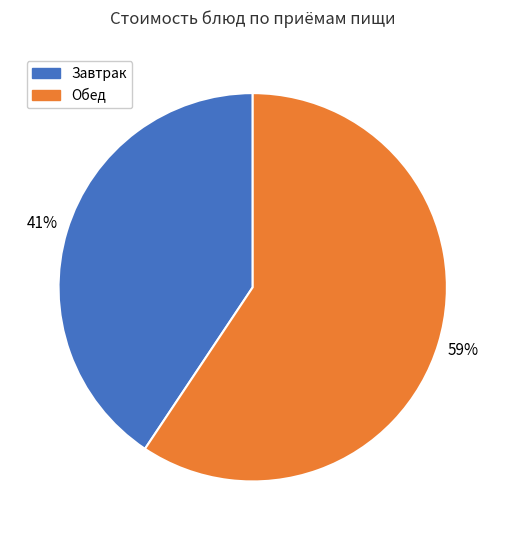

Does any single category account for the majority?

Yes